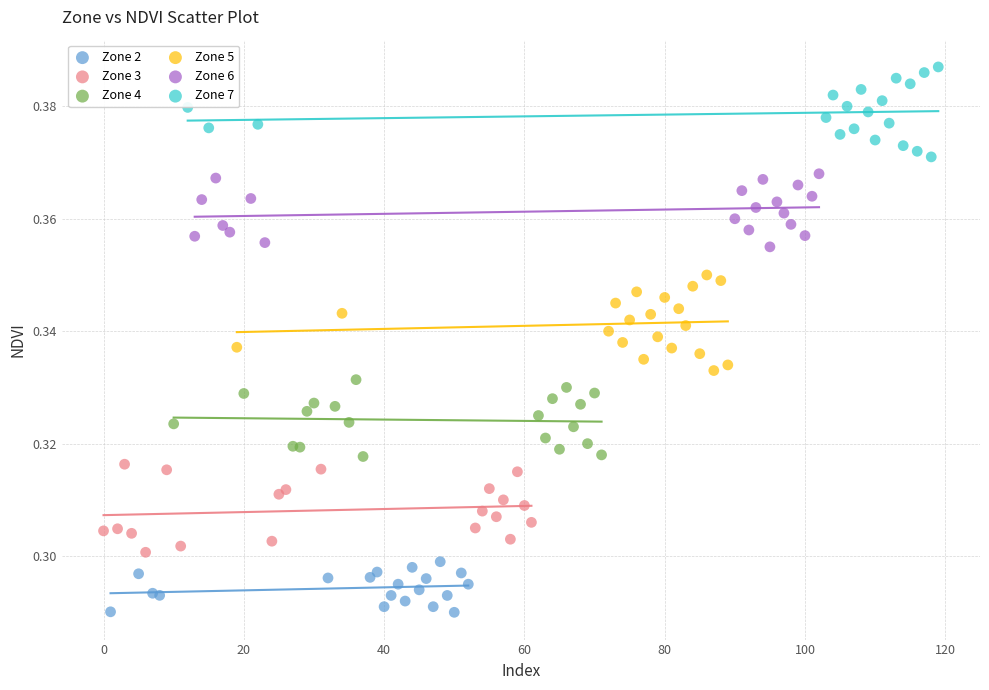

Which series contains the highest Y value?

Zone 7